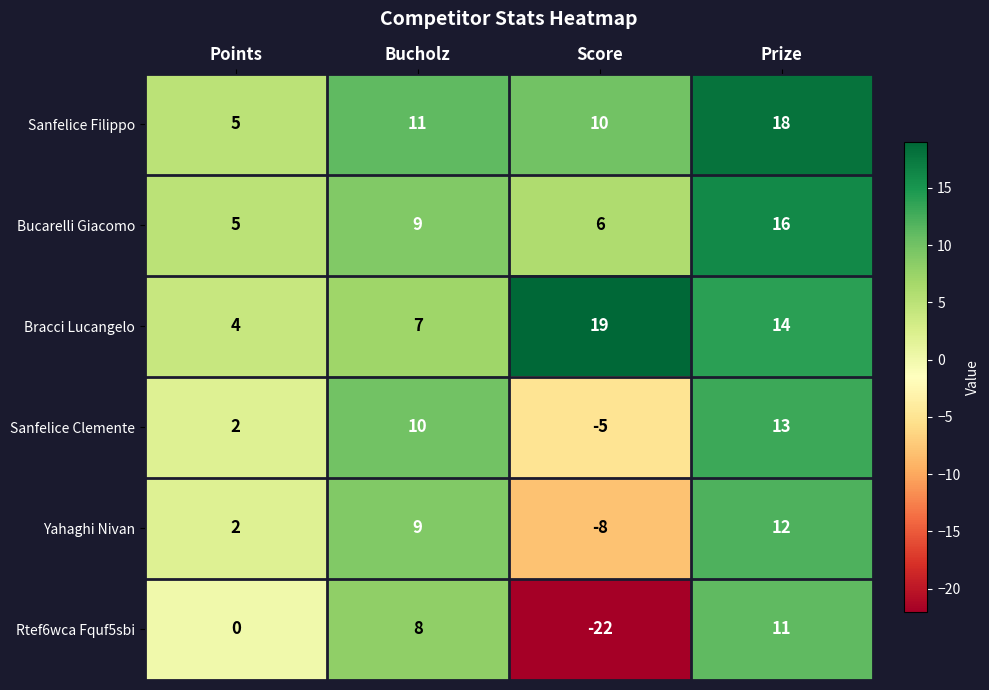

What is the sum of all Yahaghi Nivan values?

15